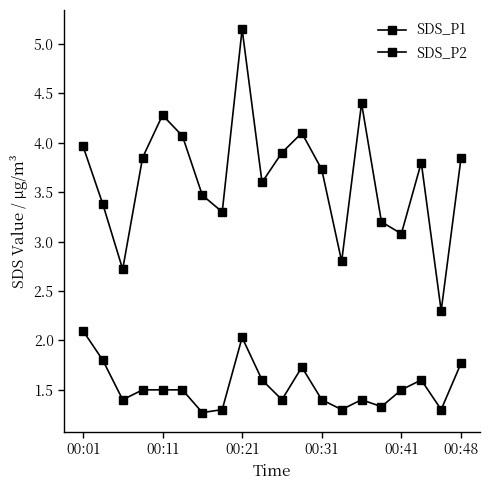

How many series are shown in this chart?

2